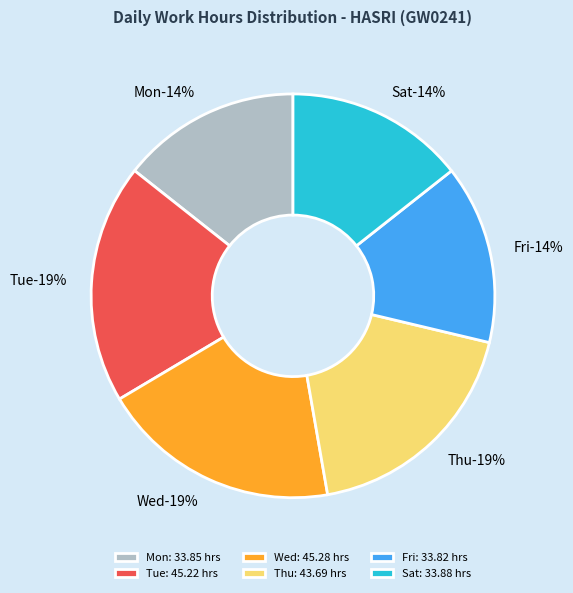

Do 9-Tue and 20-Sat together represent more than half of the pie?

No